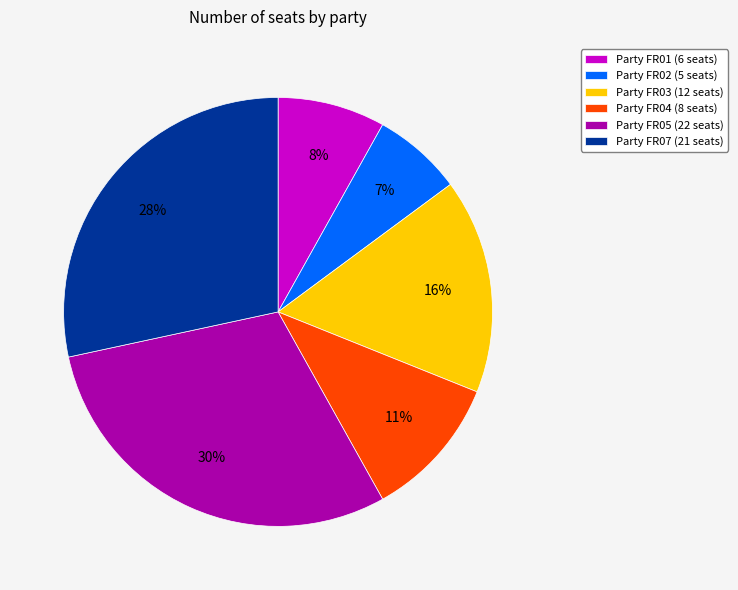

The Party FR05 (22 seats) slice represents 30% of the pie. True or false?

True